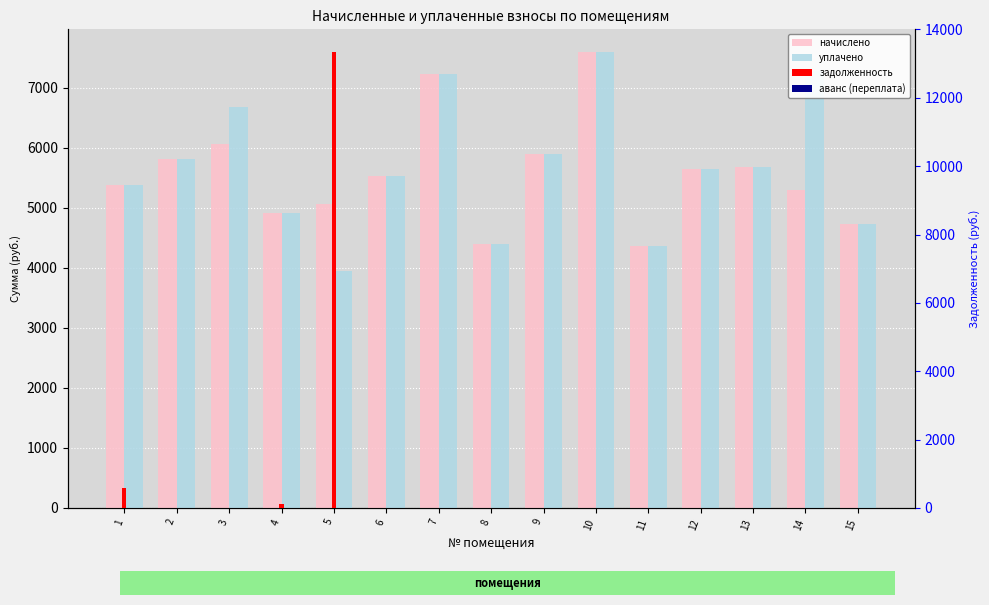

At which label does задолженность reach its minimum?

2